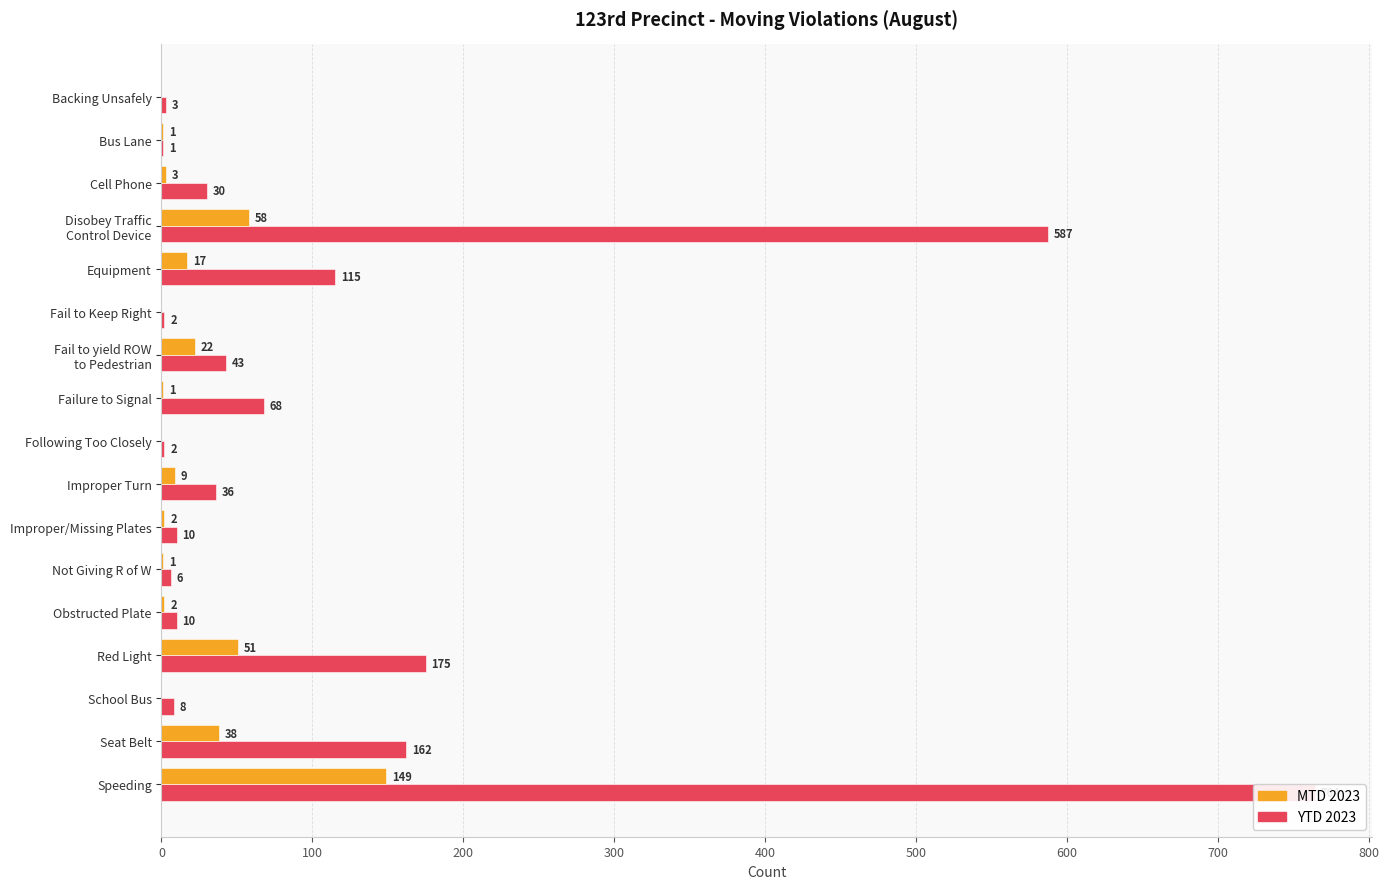

List the series in order of their peak value, highest first.

YTD 2023, MTD 2023